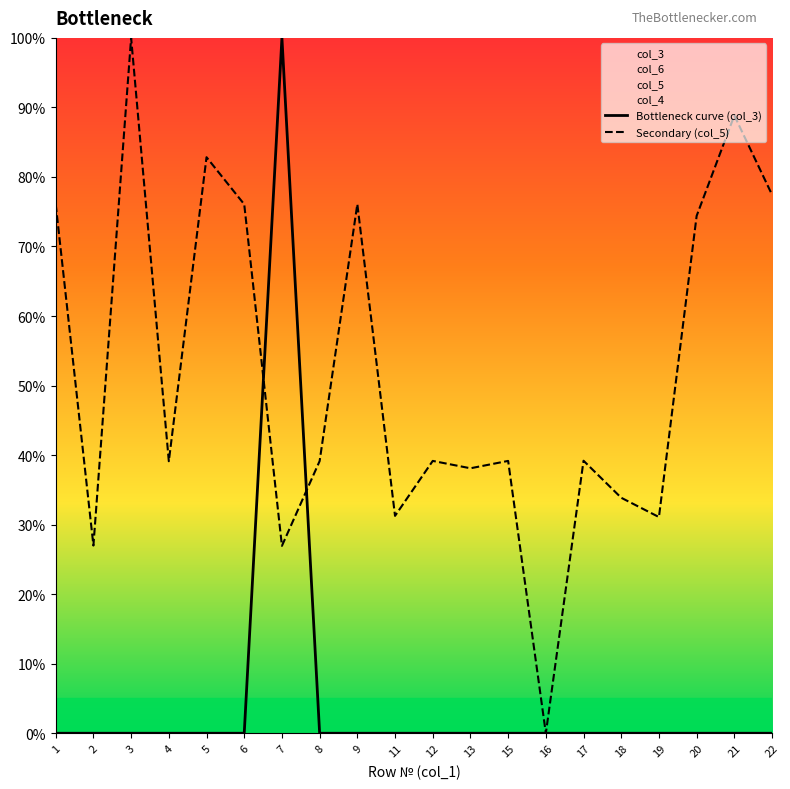

How many positive values does the Secondary (col_5) series have?

19